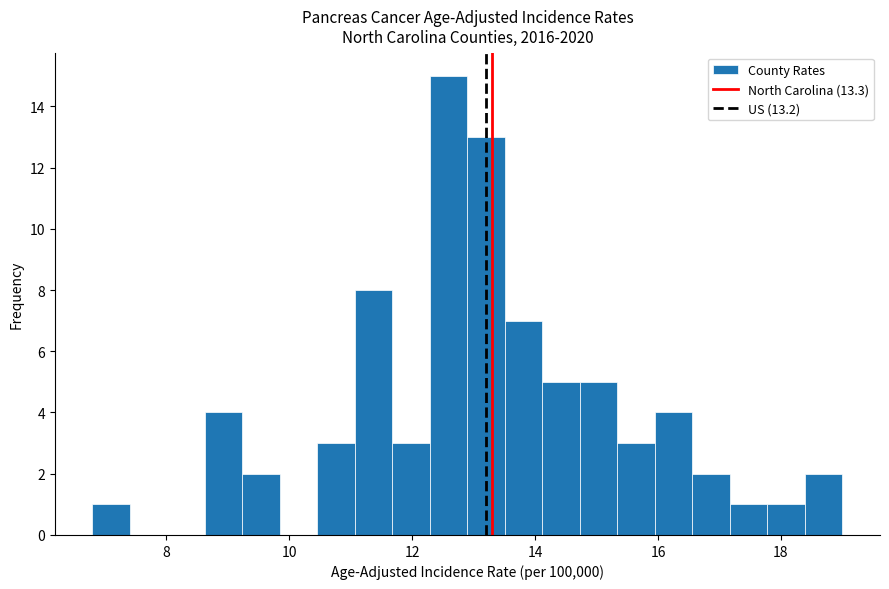

Read against the x-axis, roughly where is the centre of the tallest bar?

12.6